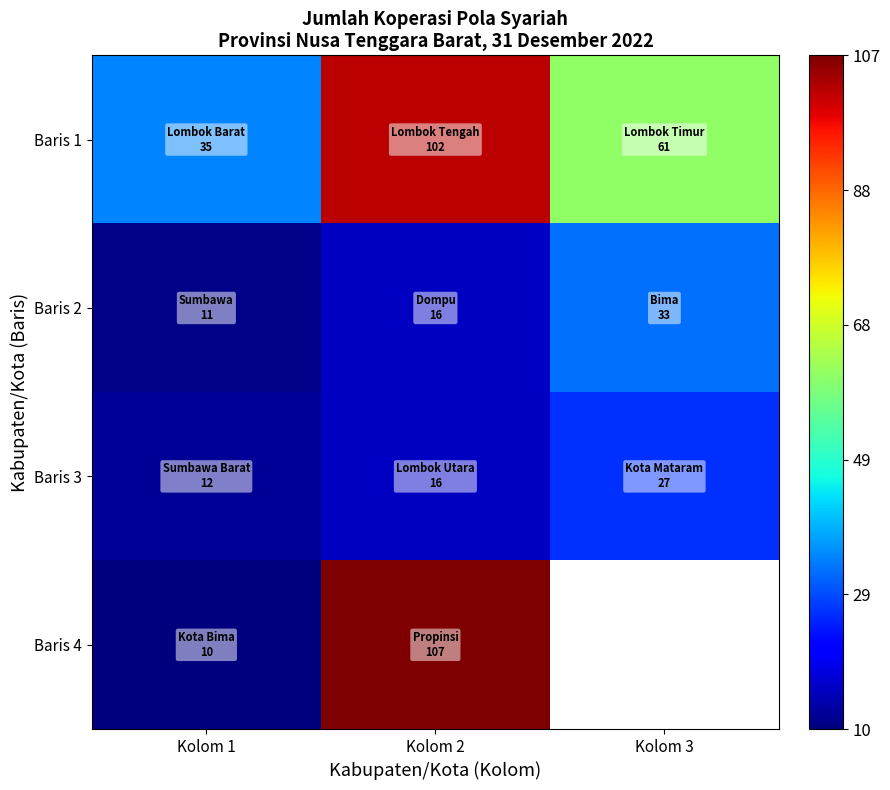

What is the difference between the highest and lowest values at Kolom 2?

91.0